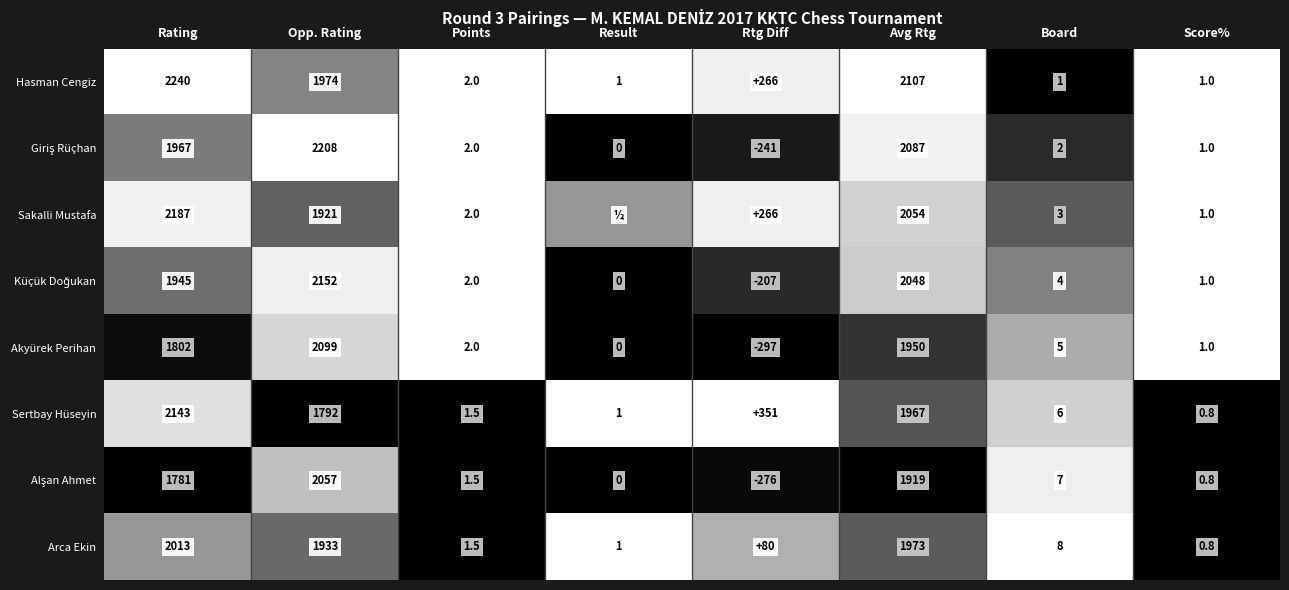

What is the difference between the Sakalli Mustafa values at Opp. Rating and Score%?

1920.0